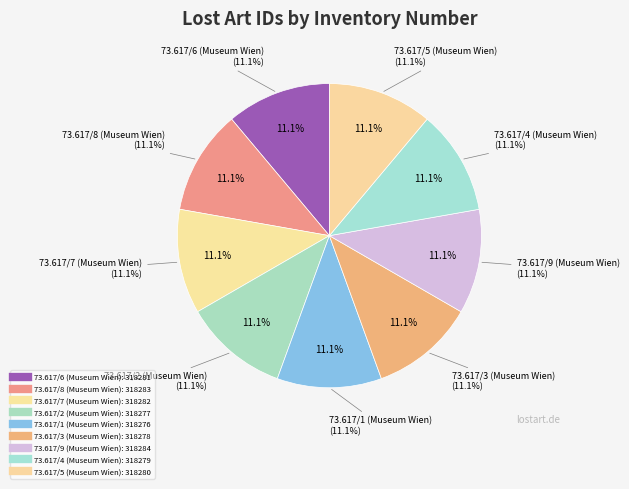

What percentage is the 73.617/2 (Museum Wien) slice, to the nearest percent?

11%